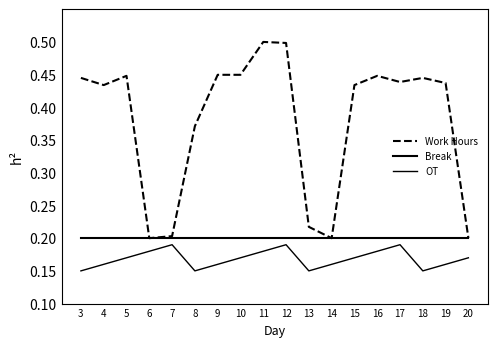

Where is Break nearest to the value 0?

3